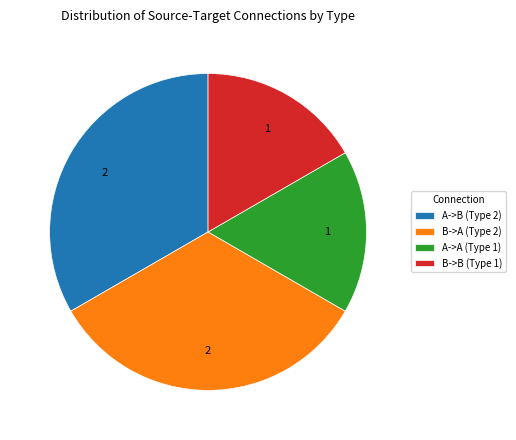

Approximately how many times larger is the value at B->B (Type 1) compared to B->A (Type 2)?

0.5